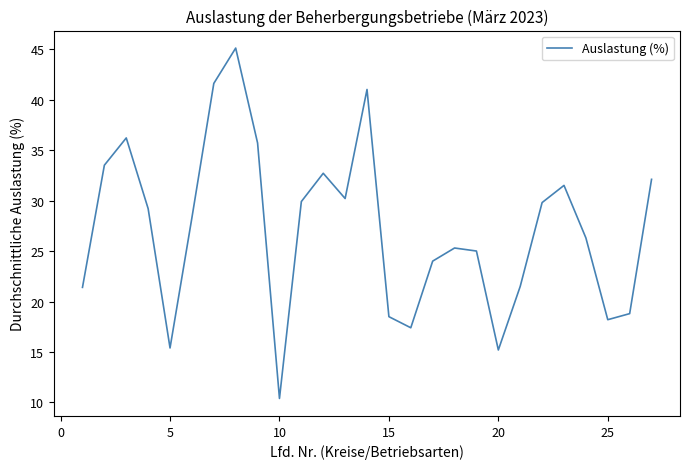

What is the minimum value shown in the chart?

10.4